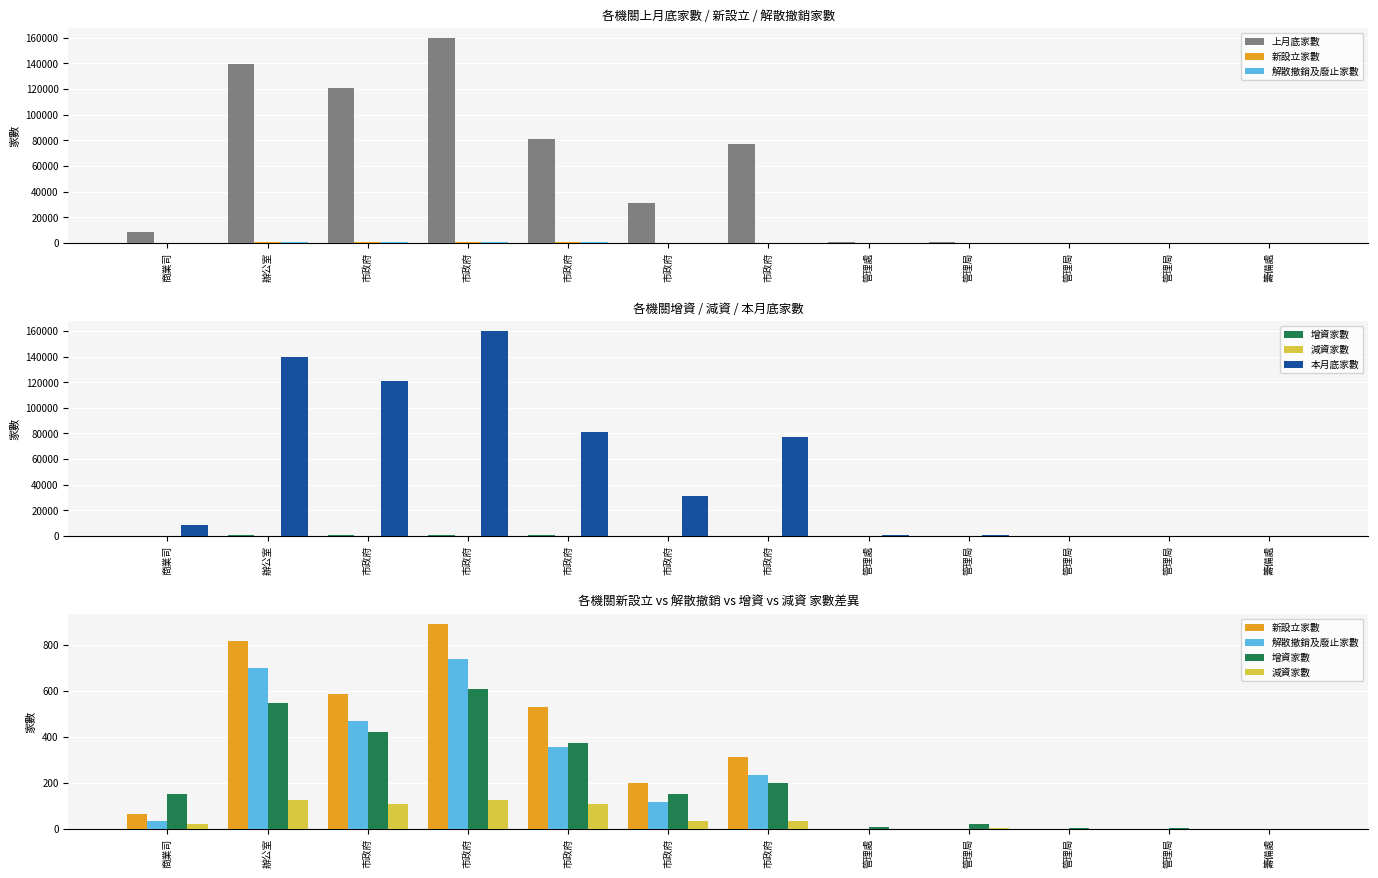

How many data points in 上月底家數 are less than 31429?

6